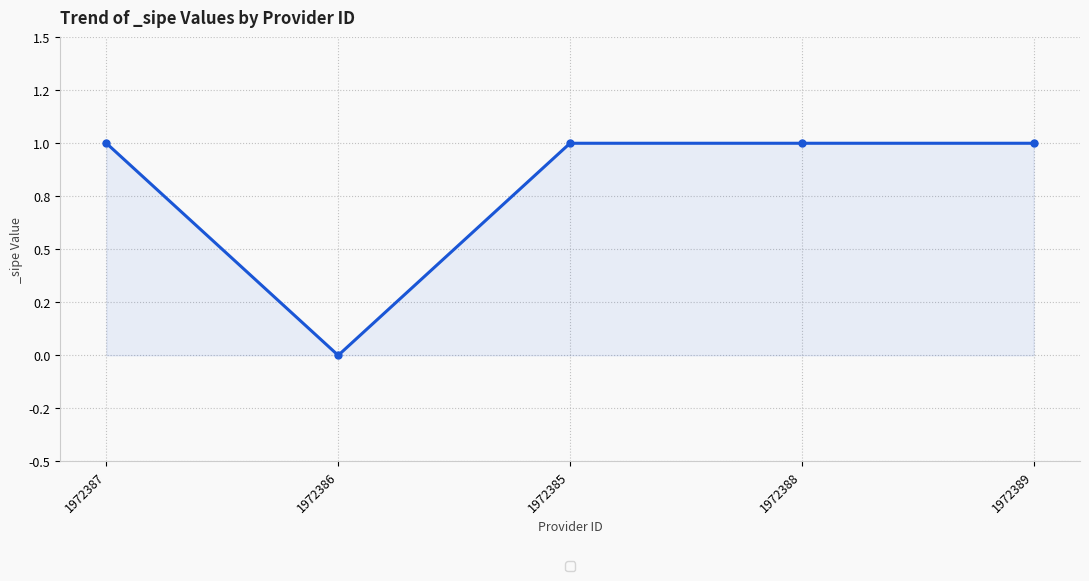

At which category does the data reach its first local valley?

1972386